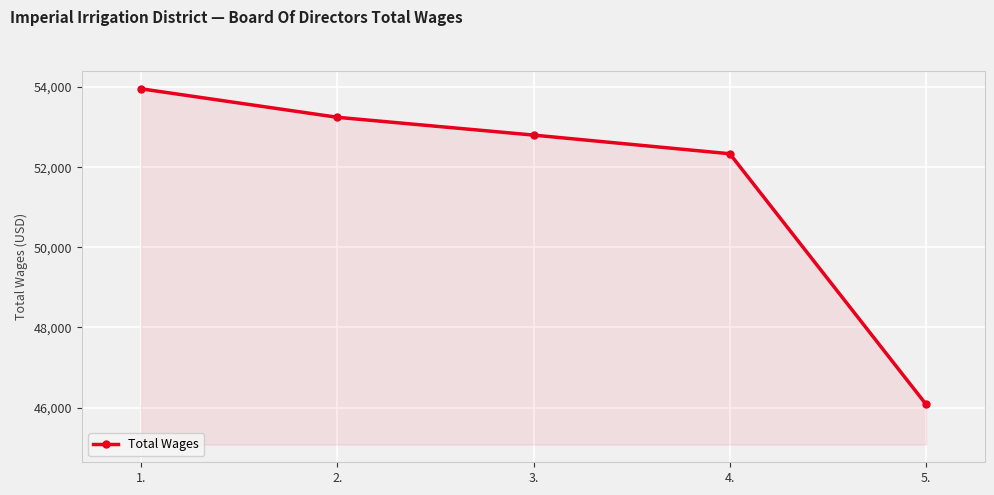

How many values are below 52800?

2